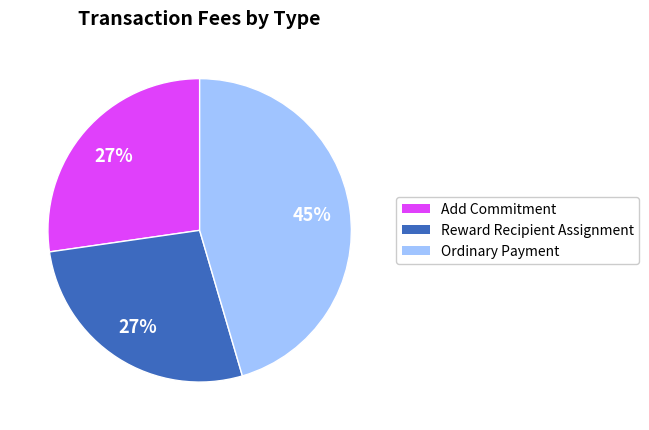

To the nearest percent, what is the average slice percentage?

33%